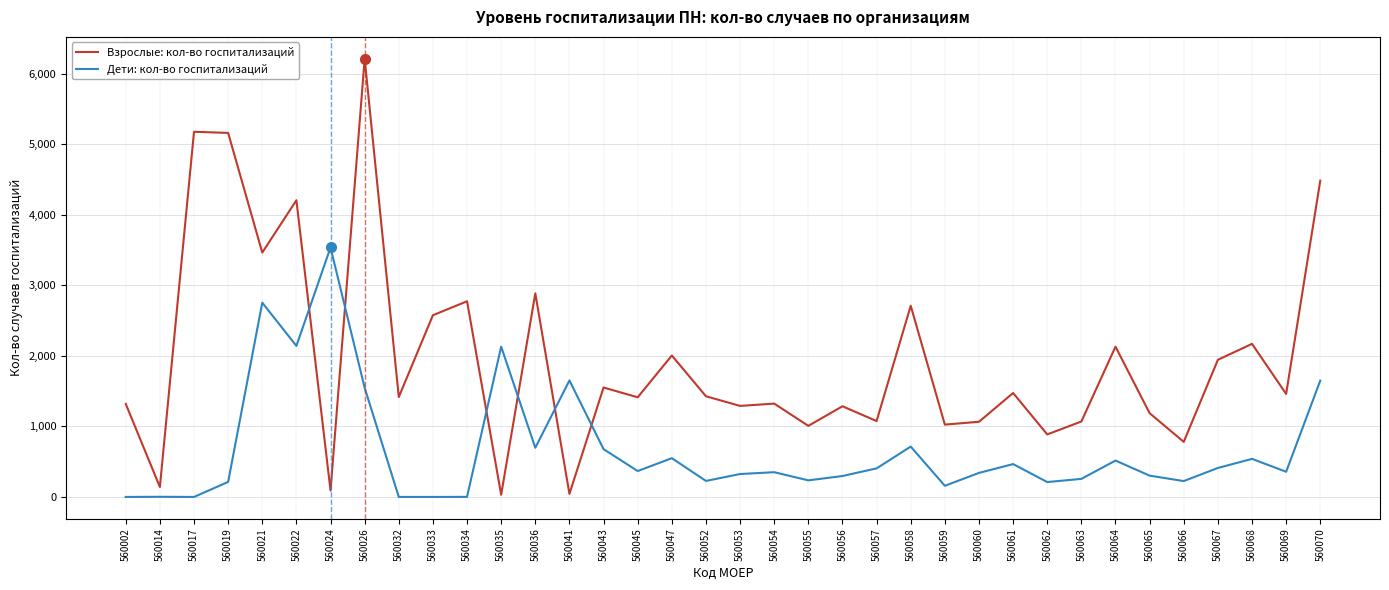

Rank the series by their maximum value, from lowest to highest.

Дети: кол-во госпитализаций, Взрослые: кол-во госпитализаций